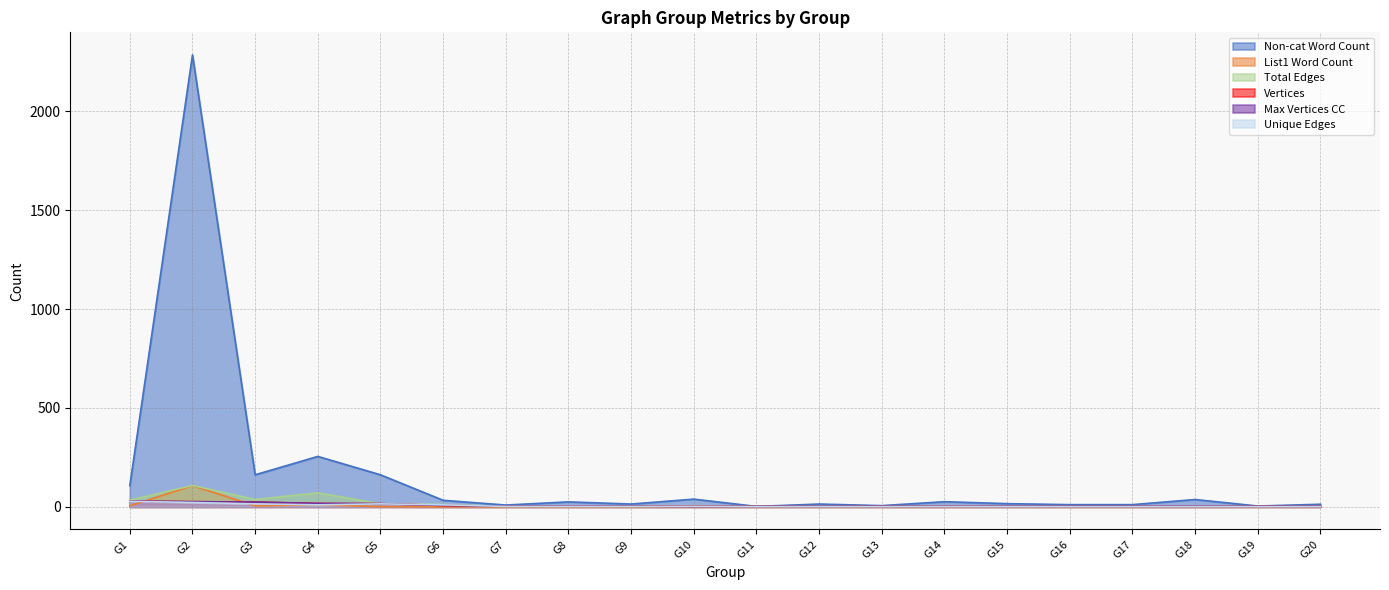

What are all the series names shown in the legend?

Non-cat Word Count, List1 Word Count, Total Edges, Vertices, Max Vertices CC, Unique Edges